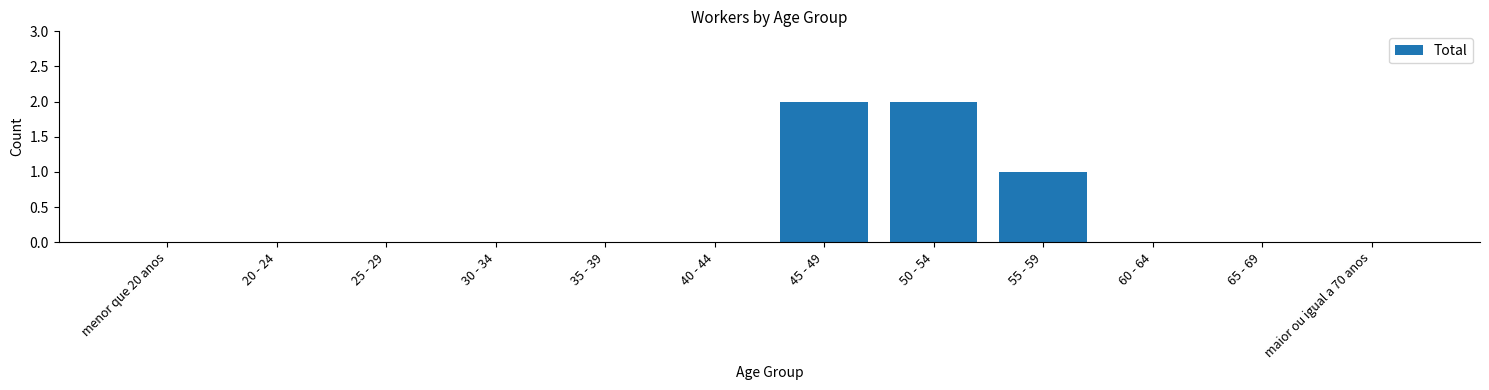

Reading left to right, transcribe all the data shown in this chart.

menor que 20 anos=0	20 - 24=0	25 - 29=0	30 - 34=0	35 - 39=0	40 - 44=0	45 - 49=2	50 - 54=2	55 - 59=1	60 - 64=0	65 - 69=0	maior ou igual a 70 anos=0